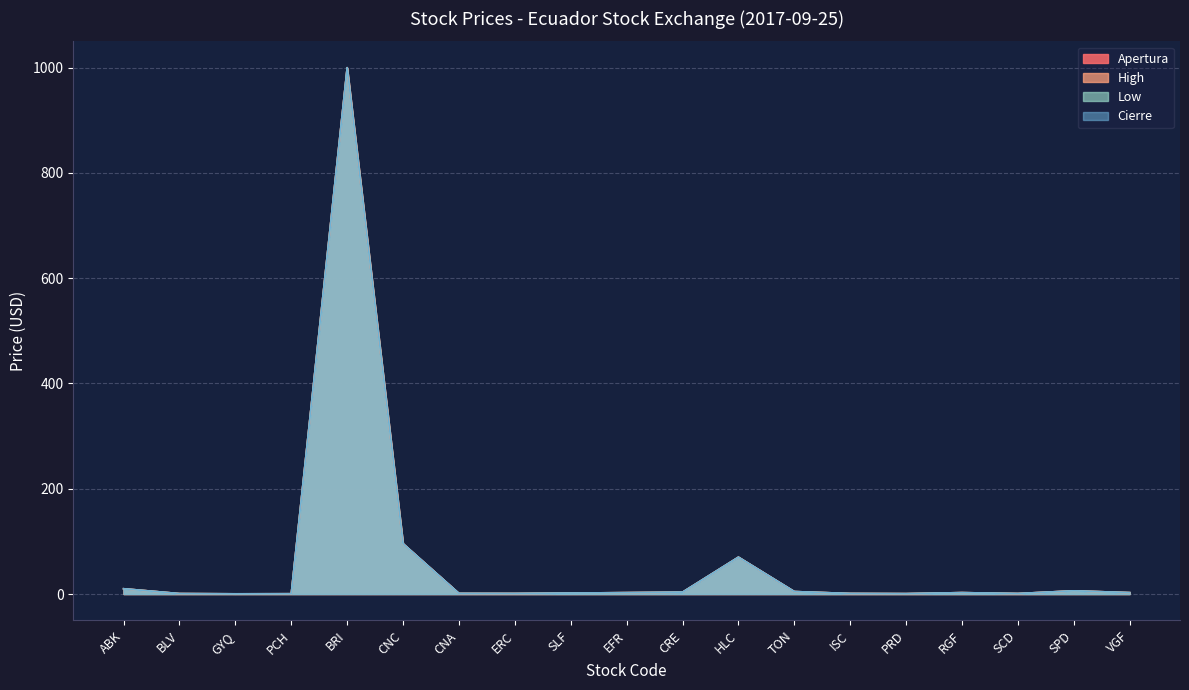

What are all the series names shown in the legend?

Apertura, High, Low, Cierre